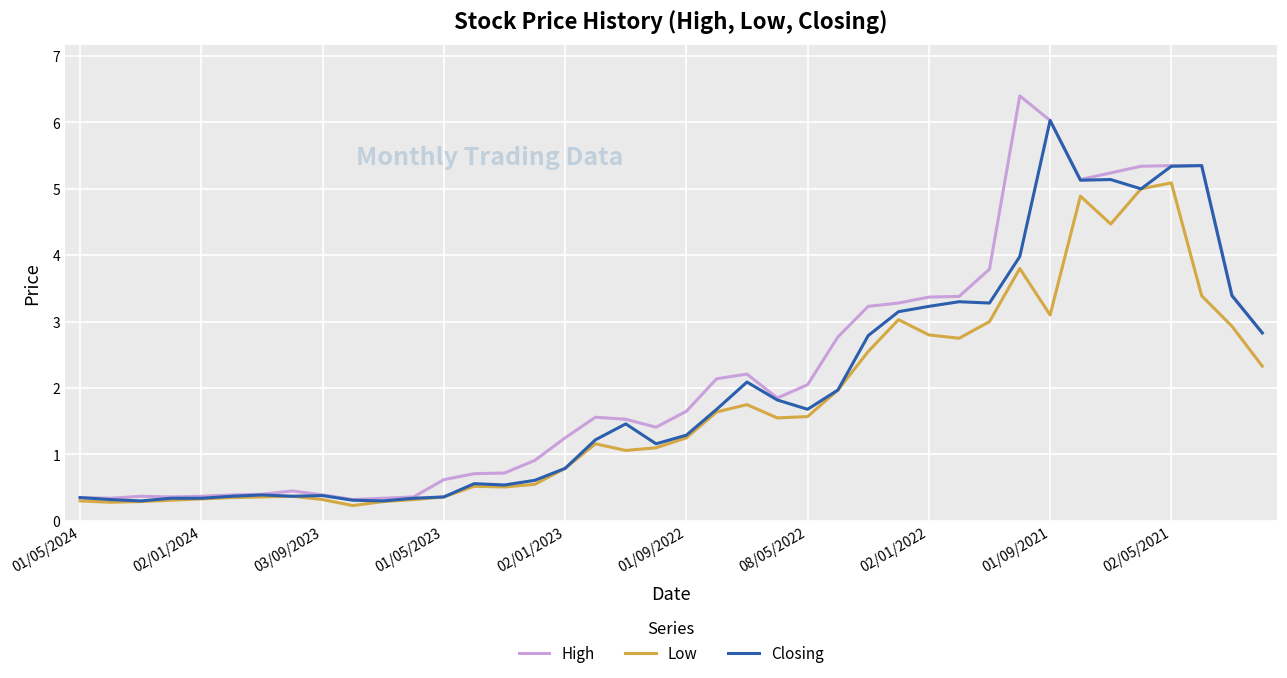

Rank the series by their maximum value, from highest to lowest.

High, Closing, Low